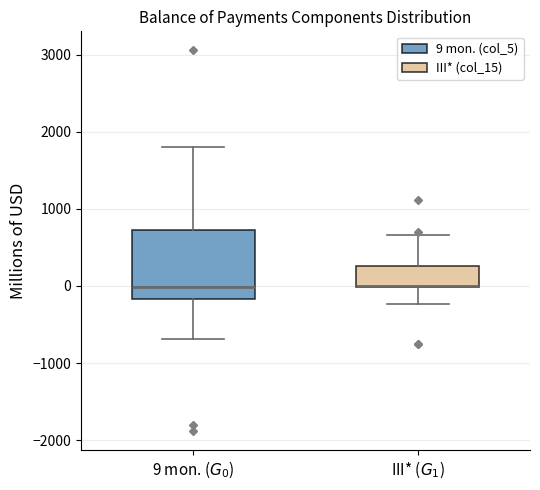

Comparing the boxes themselves (not the whiskers), which one is the tallest?

9 mon. ($G_0$)